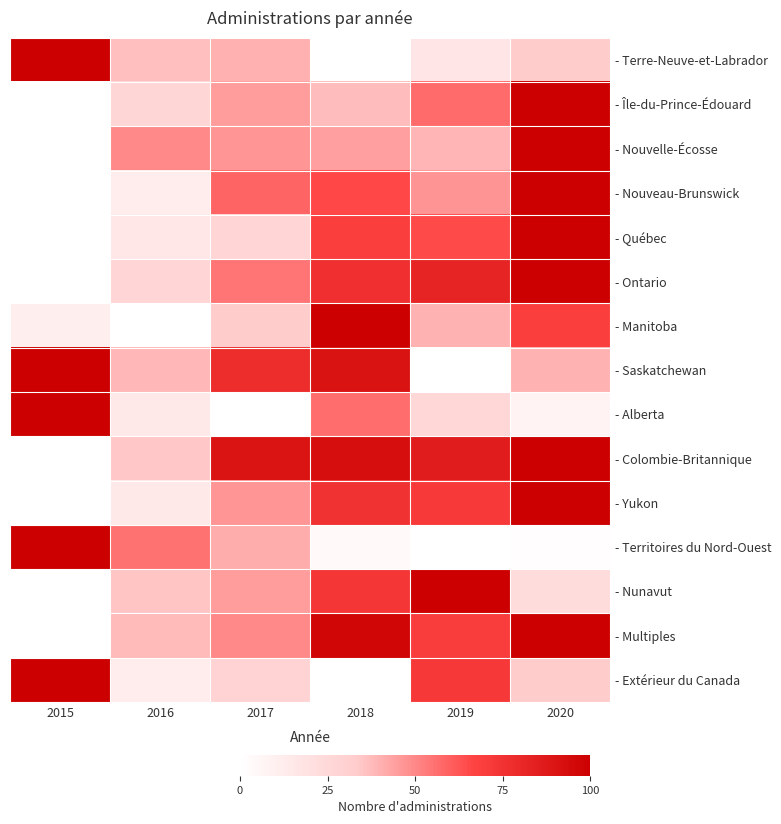

At which category is the sum across all series the highest?

2020